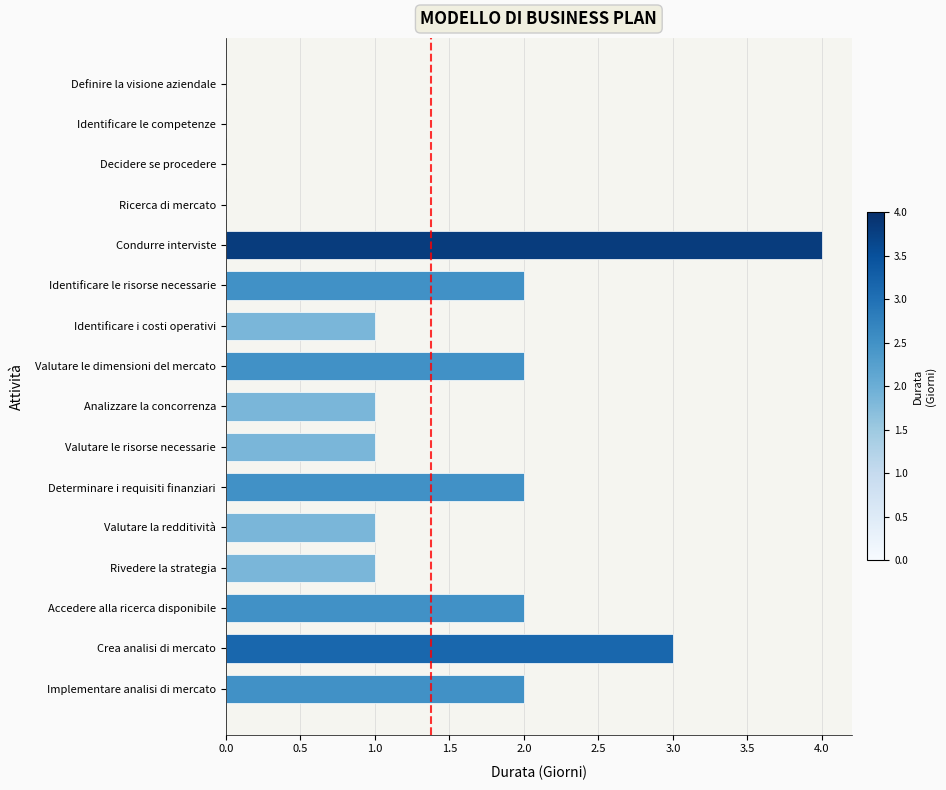

True or false: the data shows 2 at Identificare le risorse necessarie.

True